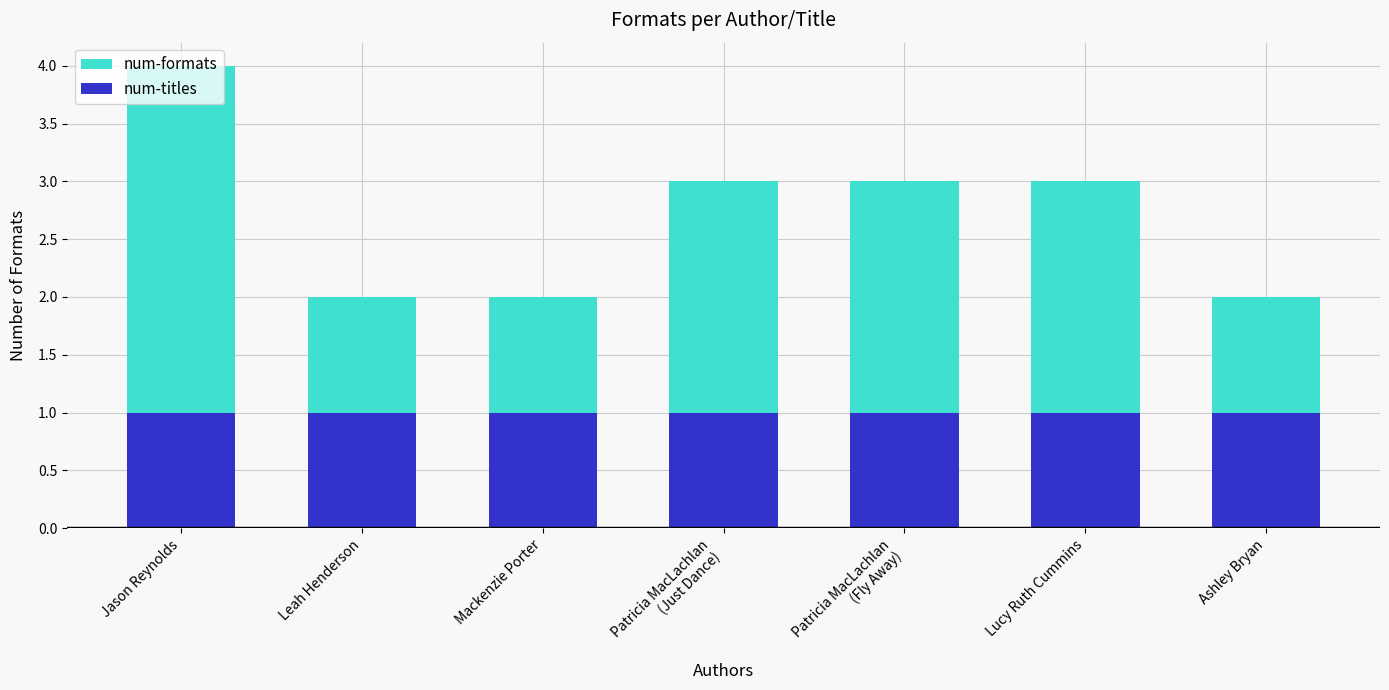

Is the value of num-titles at Jason Reynolds greater than the value of num-formats at Jason Reynolds?

No